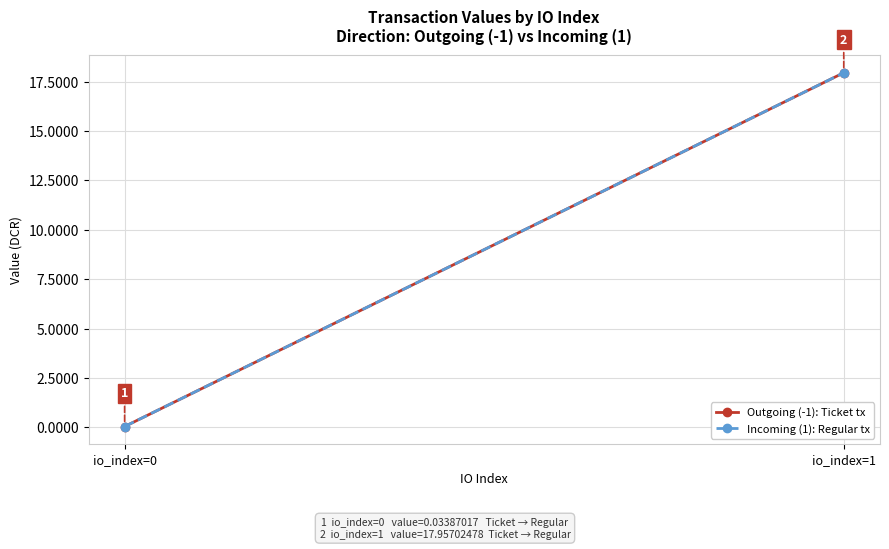

Reading left to right, what are all the values shown in this chart?

Outgoing (-1): Ticket tx: io_index=0=0.0	io_index=1=18.0
Incoming (1): Regular tx: io_index=0=0.0	io_index=1=18.0